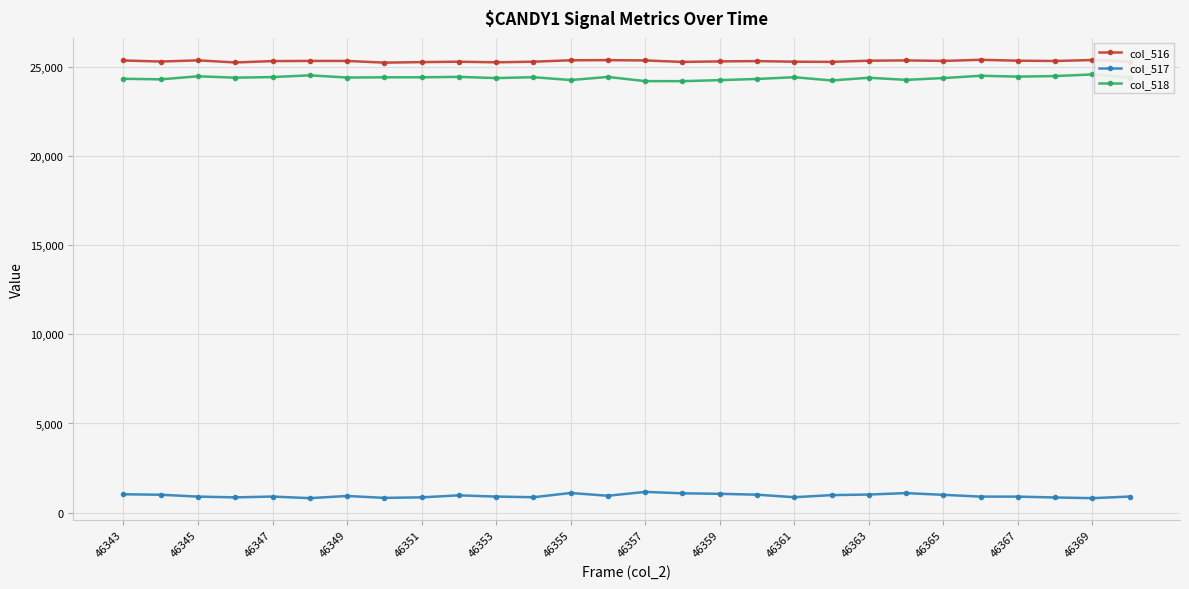

What is the sum of all col_517 values?

26428